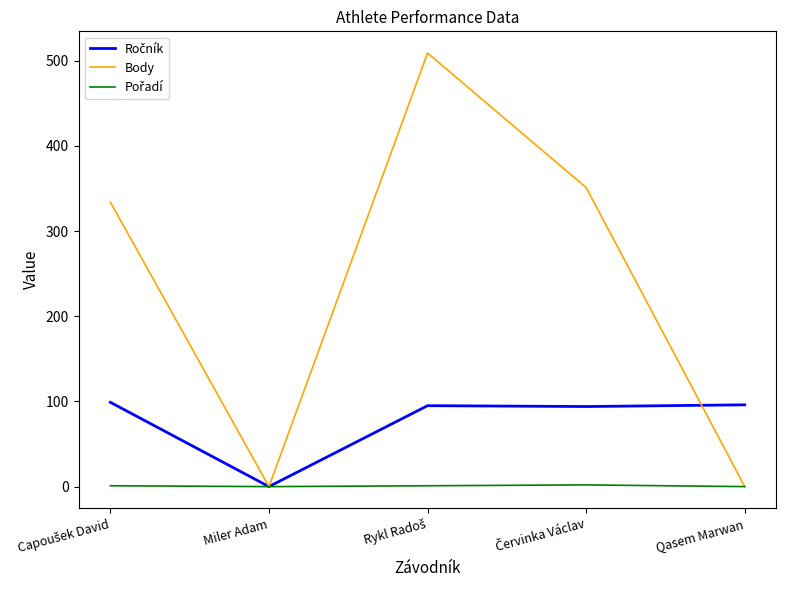

What is the total value across all series at Qasem Marwan?

96